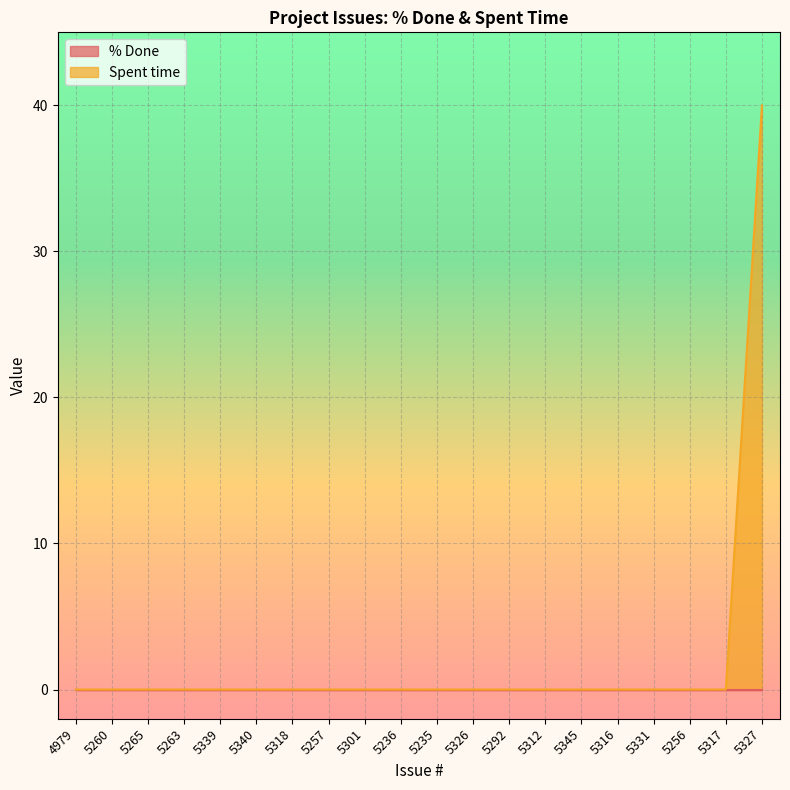

Reading left to right, transcribe all the data shown in this chart.

0	0	0	0	0	0	0	0	0	0	0	0	0	0	0	0	0	0	0	40